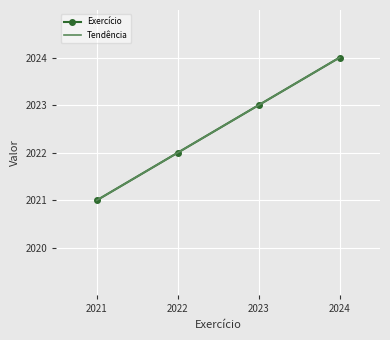

What is the value of the Tendência point at the 4th from the left?

2024